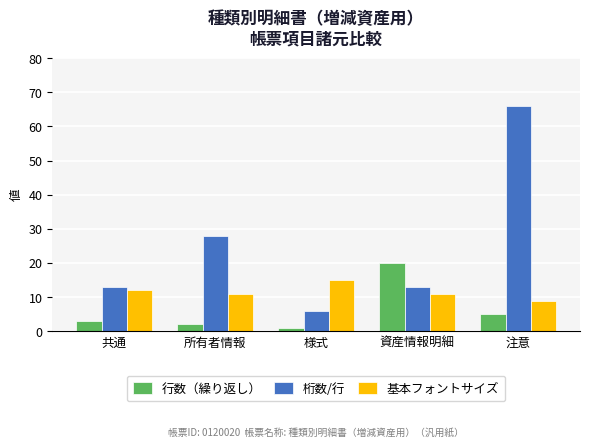

What is the difference between the maximum and second lowest values in the 行数（繰り返し） series?

18